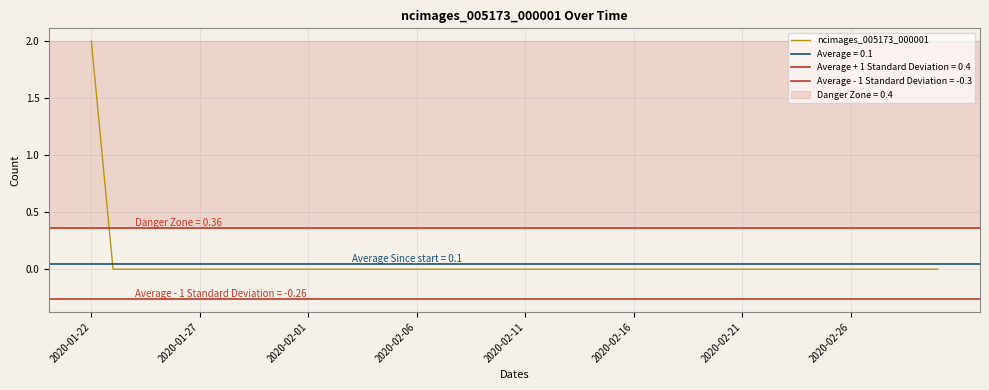

Count the values in the range 0 to 1.

39